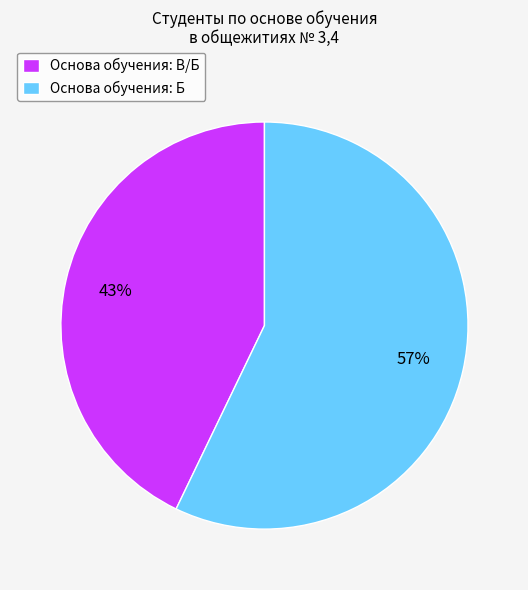

Combined, do Основа обучения: Б and Основа обучения: В/Б account for over 50%?

Yes